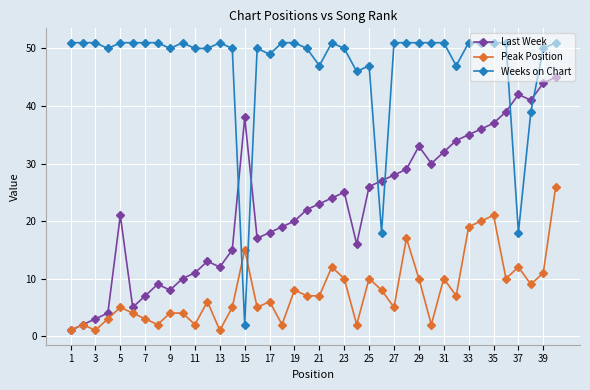

What is the maximum value for Last Week?

45